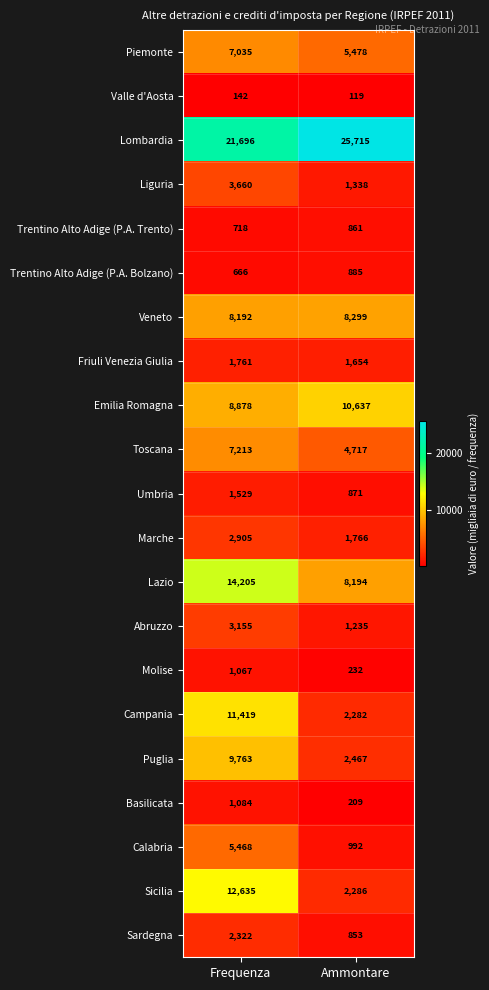

How many data points in Emilia Romagna are less than 10637?

1